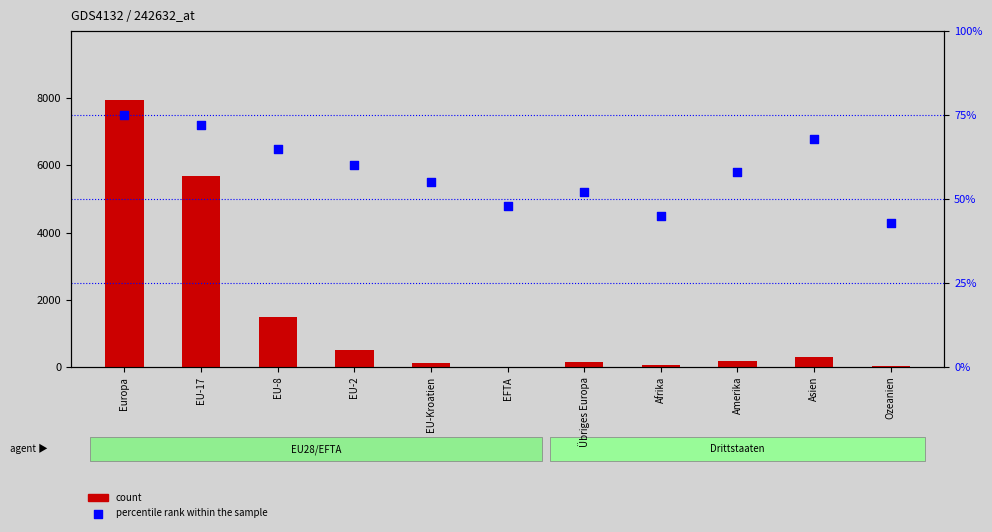

At which category is the sum across all series the highest?

Europa